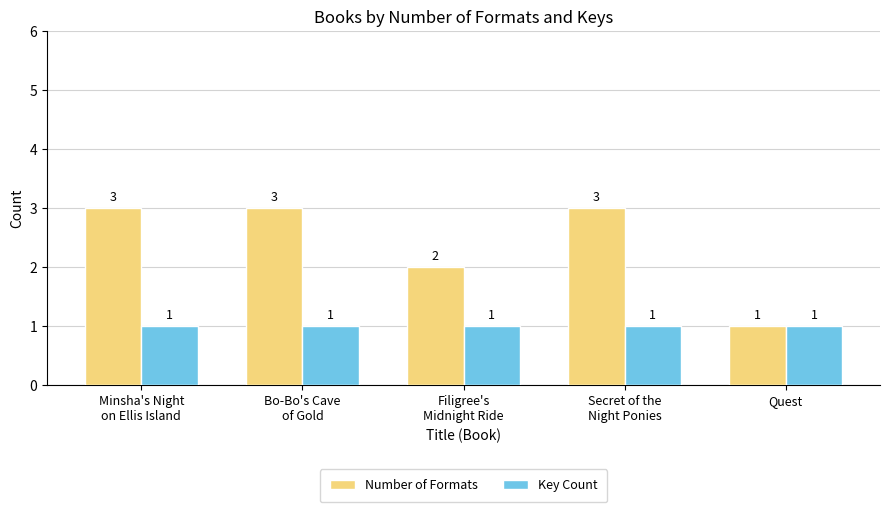

Are the bars horizontal?

No